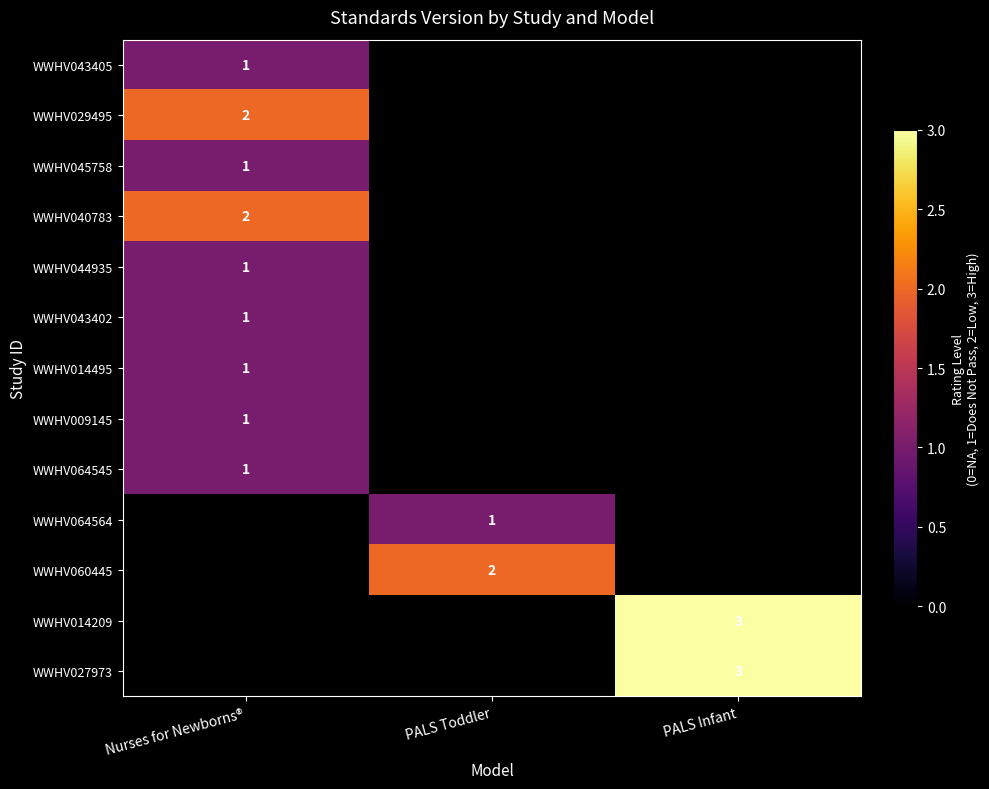

How many data points does each series have?

3